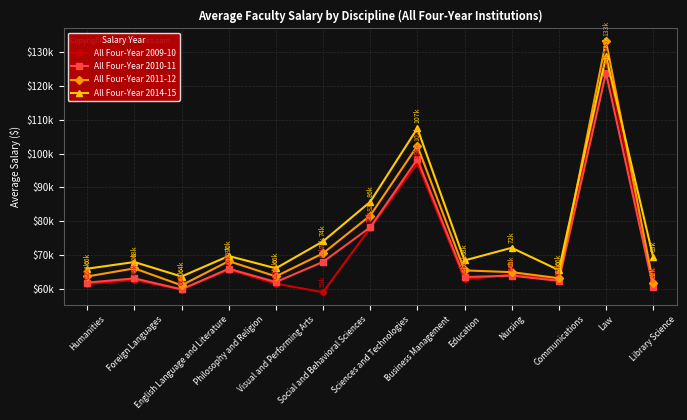

True or false: All Four-Year 2011-12 has more than 1 points higher than both neighbors.

True